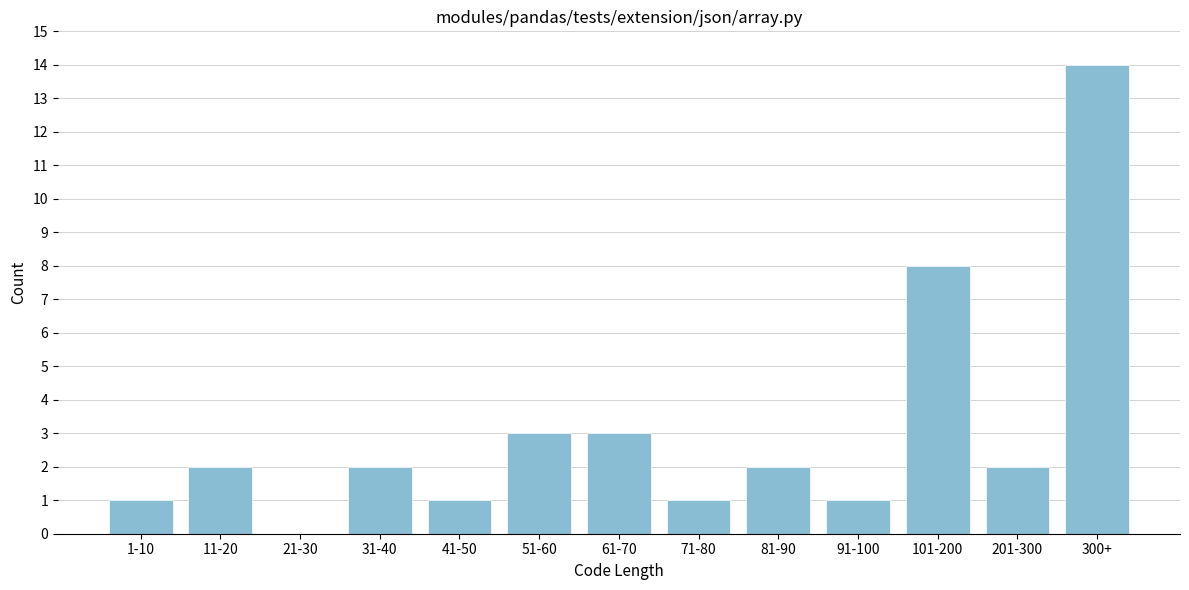

Reading left to right, what are all the values shown in this chart?

1-10=1	11-20=2	21-30=0	31-40=2	41-50=1	51-60=3	61-70=3	71-80=1	81-90=2	91-100=1	101-200=8	201-300=2	300+=14